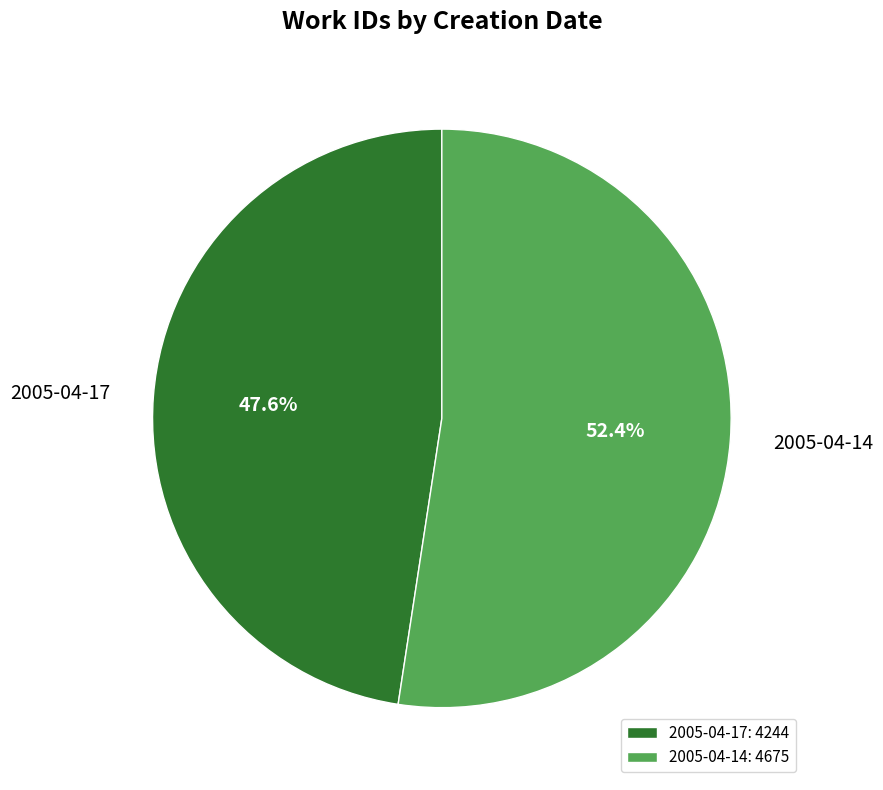

To the nearest percent, what percentage of the pie is 2005-04-17?

48%